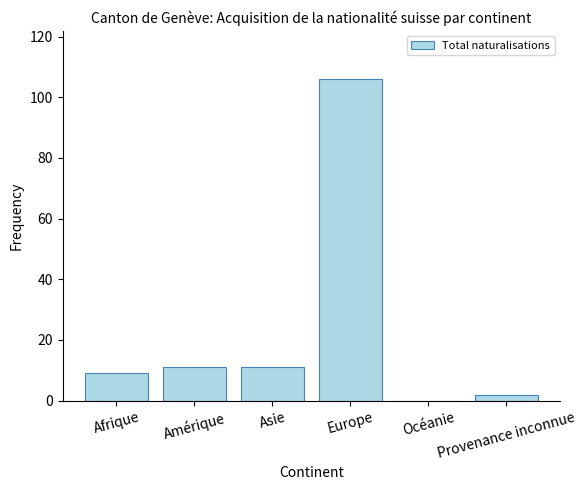

What is the sum of all values?

139